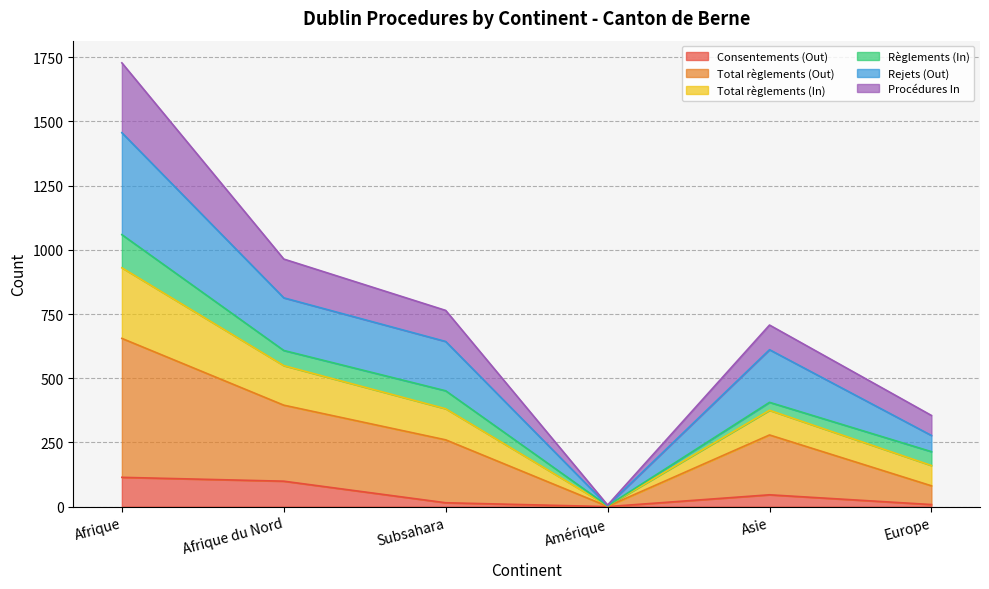

The value of Rejets (Out) at Europe is 535. True or false?

False